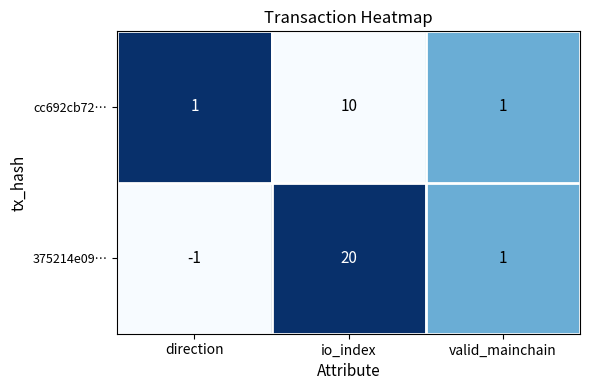

Count the cc692cb72… values in the range 1 to 10.

3